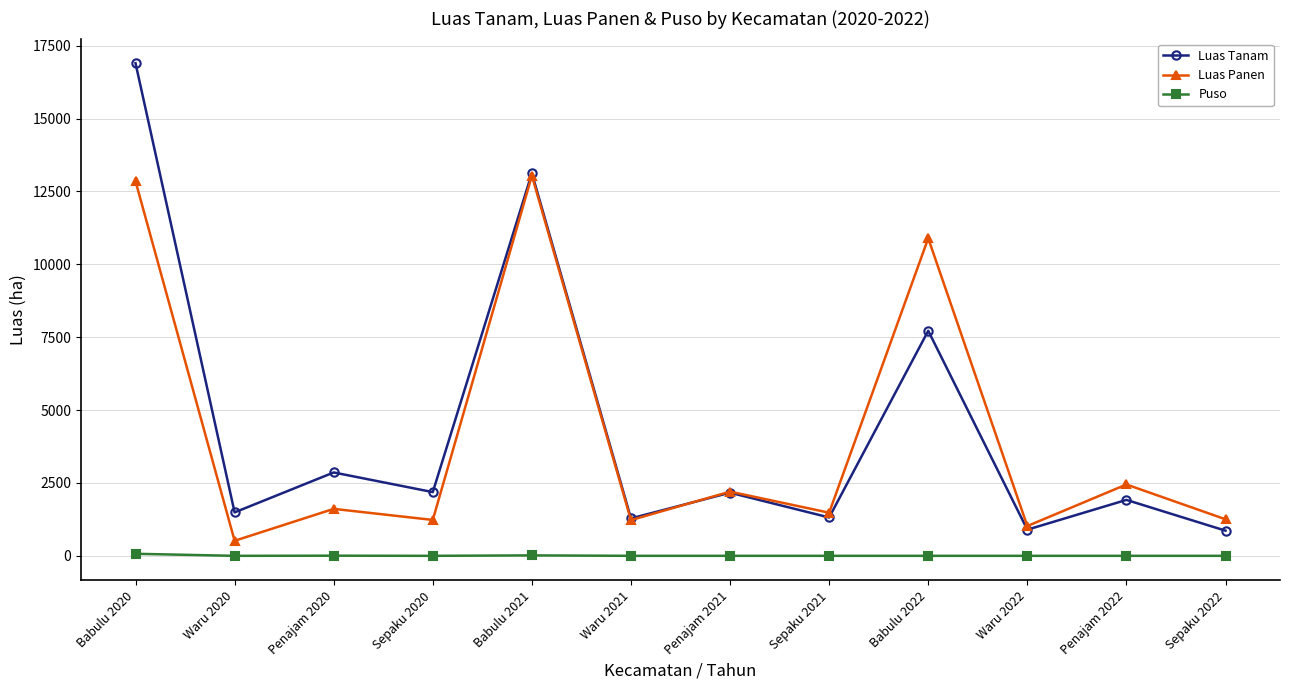

How many interior local peaks does the Luas Panen series have?

5